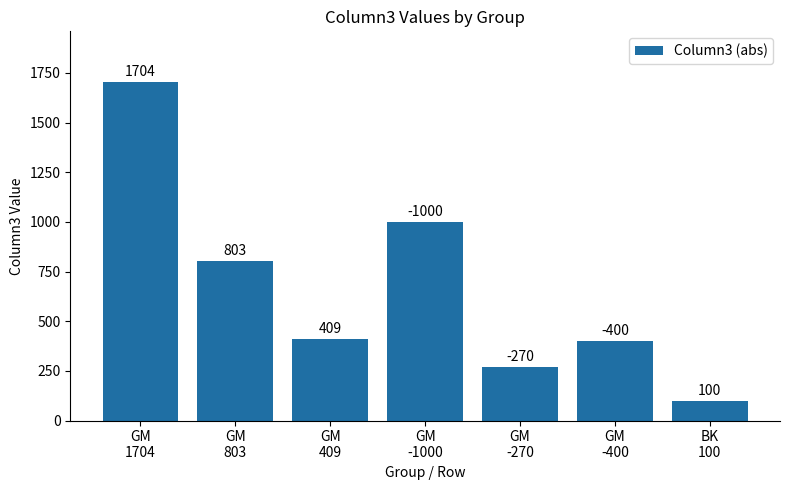

What is the difference between the second highest and second lowest values?

730